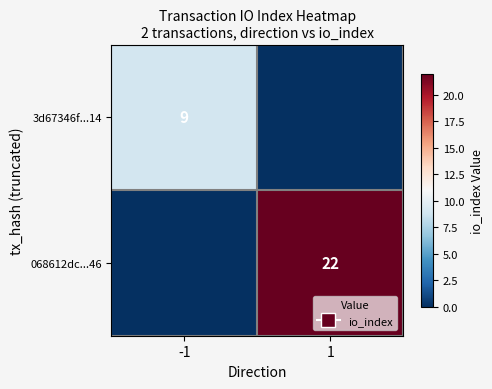

The 068612dc...46 series shows 22 at 1. True or false?

True